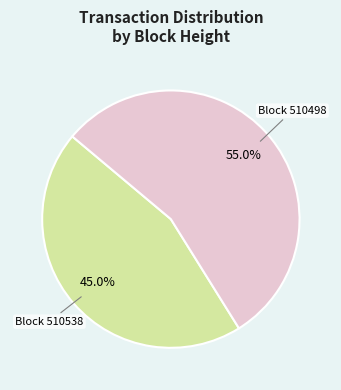

Does any single category account for the majority?

Yes